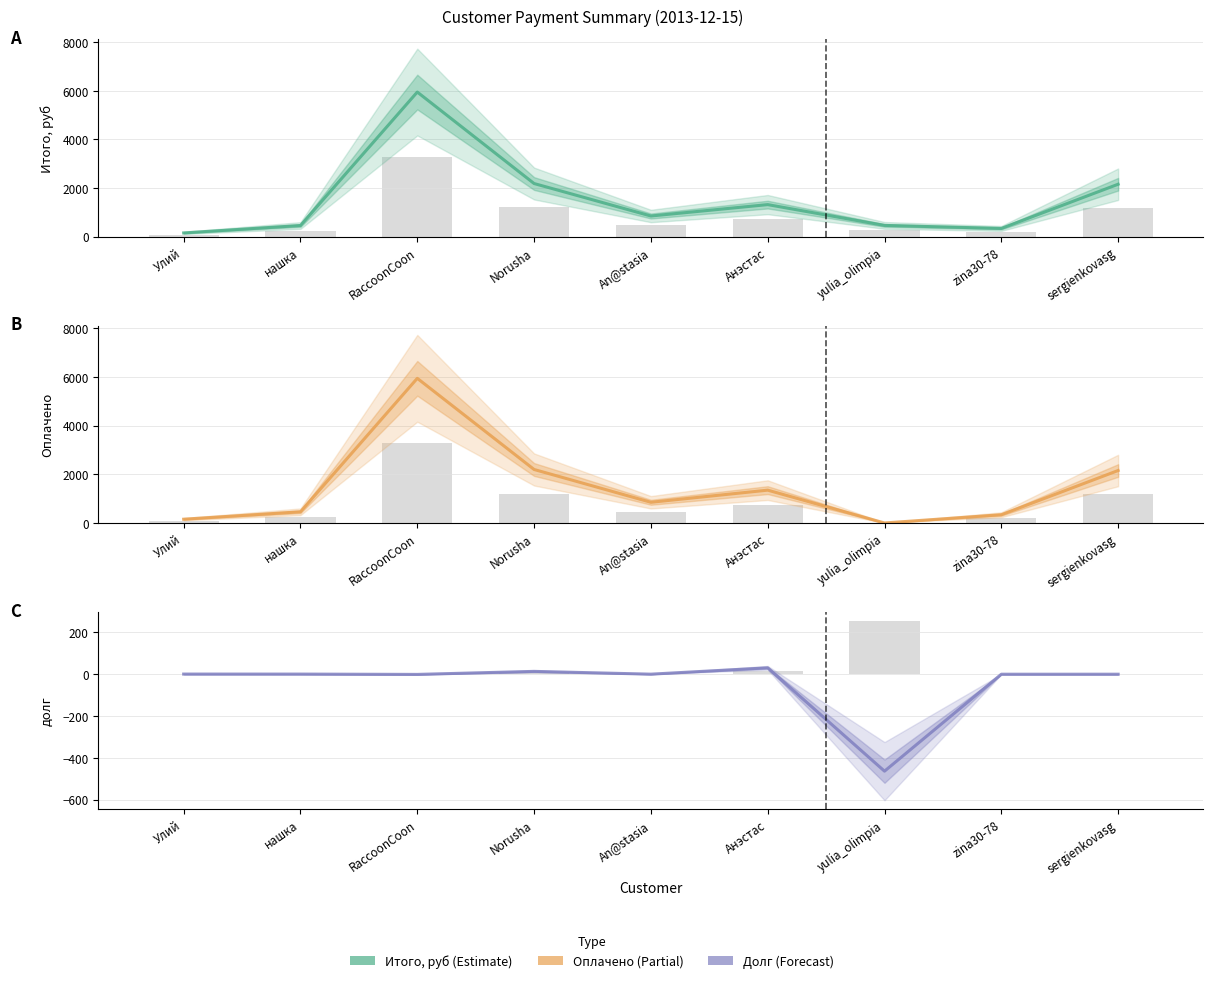

What is the approximate value of Итого, руб at zina30-78?

339.4